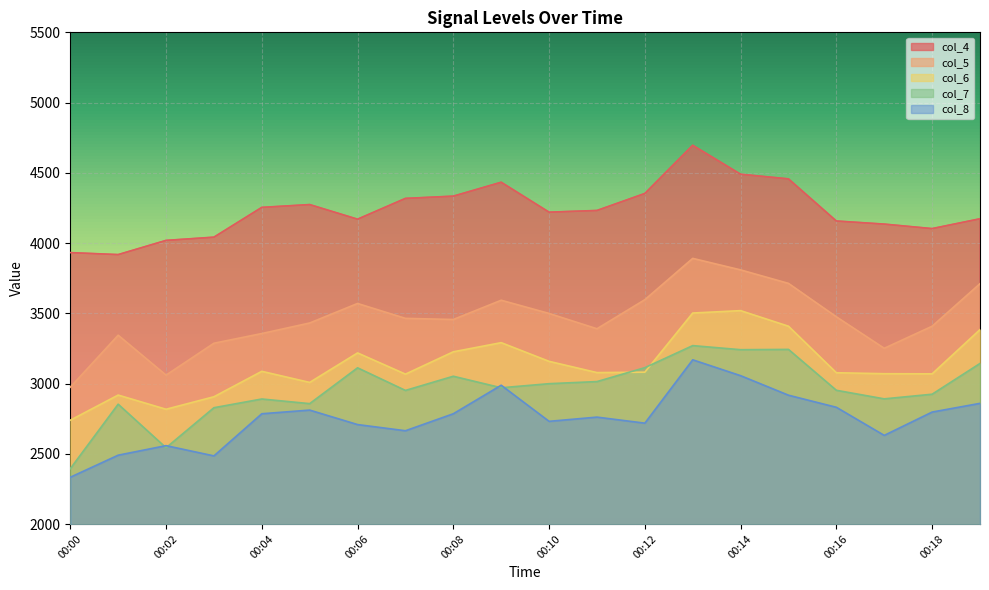

List the series in order of their peak value, highest first.

col_4, col_5, col_6, col_7, col_8